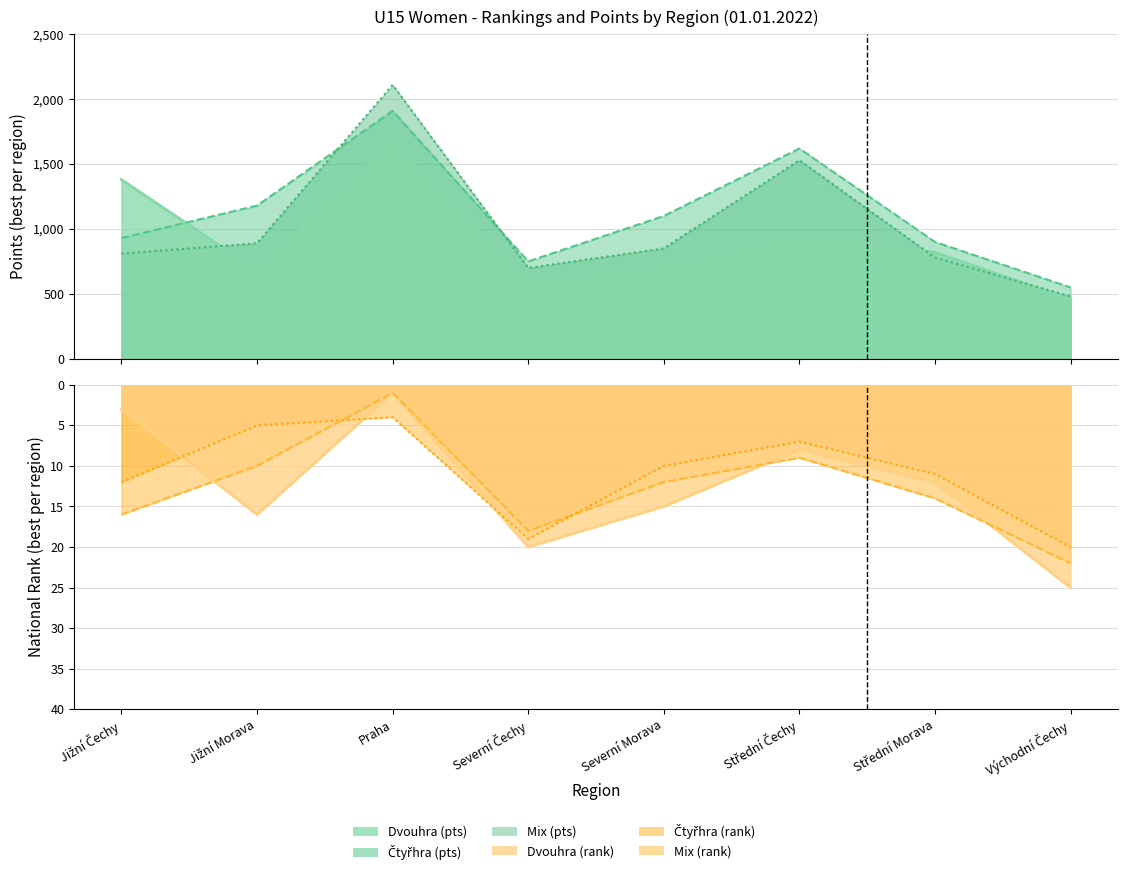

What are all the series names shown in the legend?

Dvouhra (rank), Čtyřhra (rank), Mix (rank), Dvouhra (pts), Čtyřhra (pts), Mix (pts)